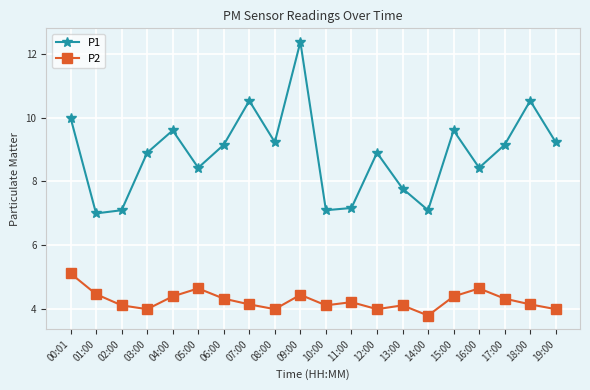

What is the value of the P2 point at the 1st from the left?

5.1